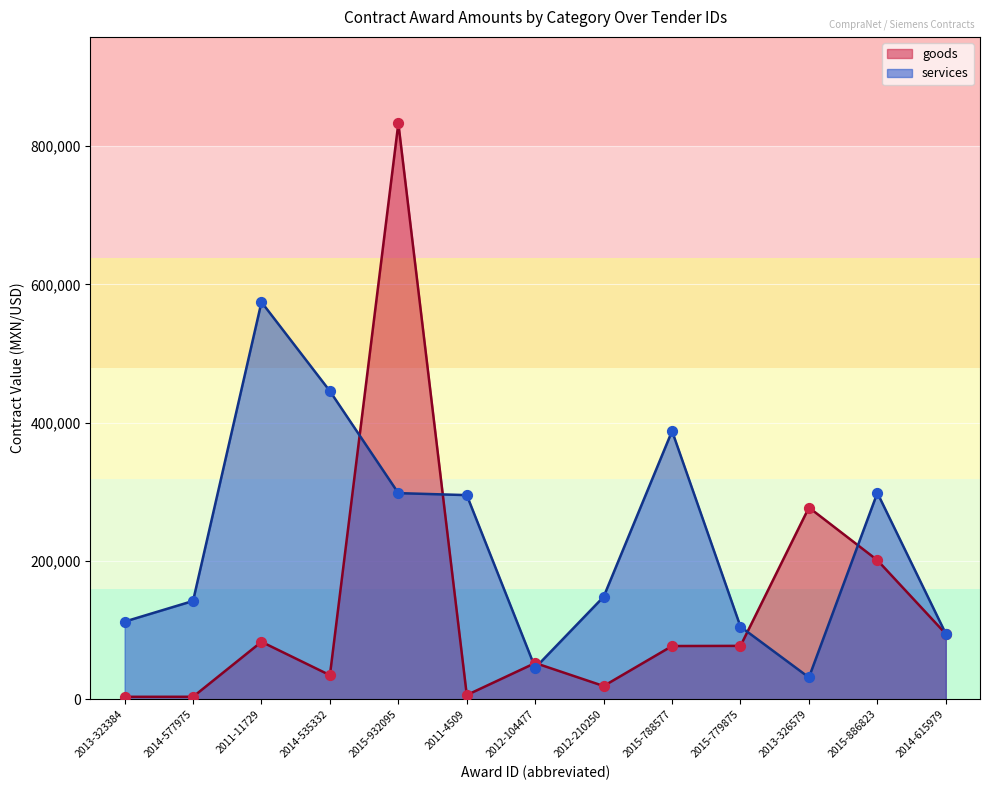

At which category is the sum across all series the highest?

2015-932095